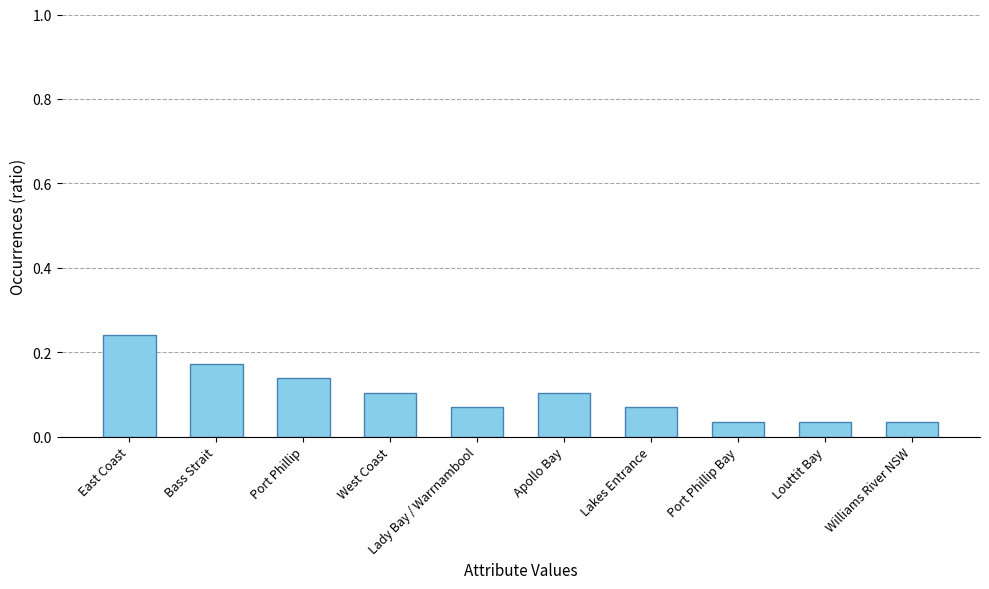

What is the sum of the values at Apollo Bay and East Coast?

0.3